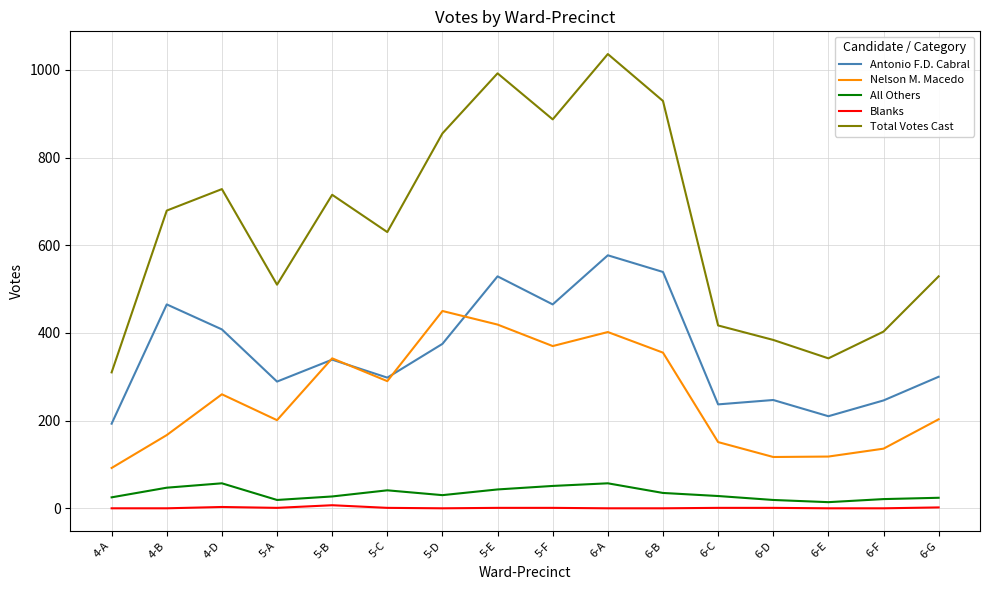

True or false: Antonio F.D. Cabral has a value of 213 at 5-E.

False